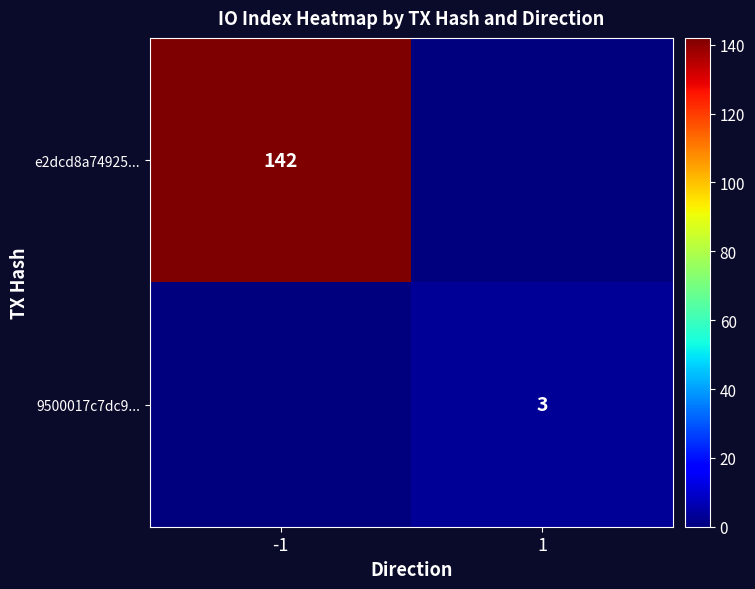

True or false: 9500017c7dc9... has a value of 3 at 1.

True